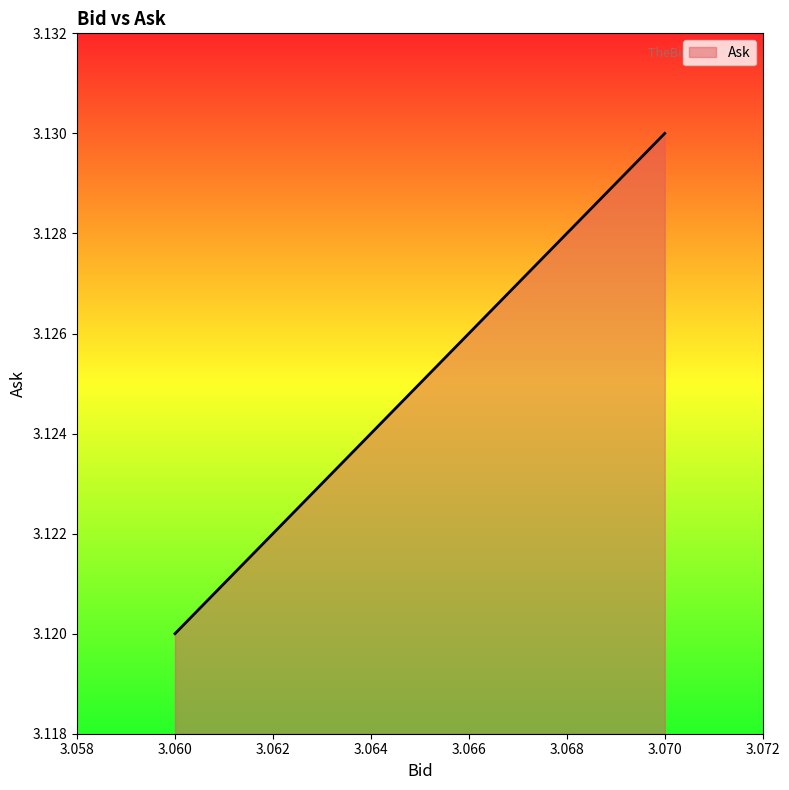

Between 3.06 and 3.07, which is larger?

3.07